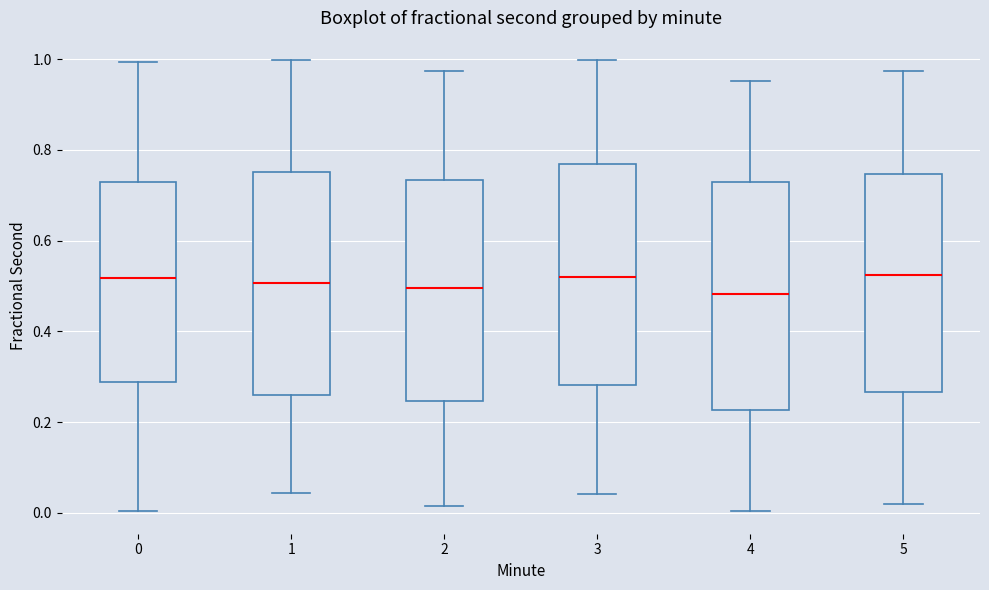

Reading left to right, read every box against the y-axis: the position of its median line, the range the box covers, and the ends of its whiskers. The values are not printed on the chart, so give them approximately, as read against the axis.

0: median 0.52, box 0.28 to 0.72, whiskers 0.00 to 1.00
1: median 0.50, box 0.26 to 0.76, whiskers 0.04 to 1.00
2: median 0.50, box 0.24 to 0.74, whiskers 0.02 to 0.98
3: median 0.52, box 0.28 to 0.76, whiskers 0.04 to 1.00
4: median 0.48, box 0.22 to 0.72, whiskers 0.00 to 0.96
5: median 0.52, box 0.26 to 0.74, whiskers 0.02 to 0.98